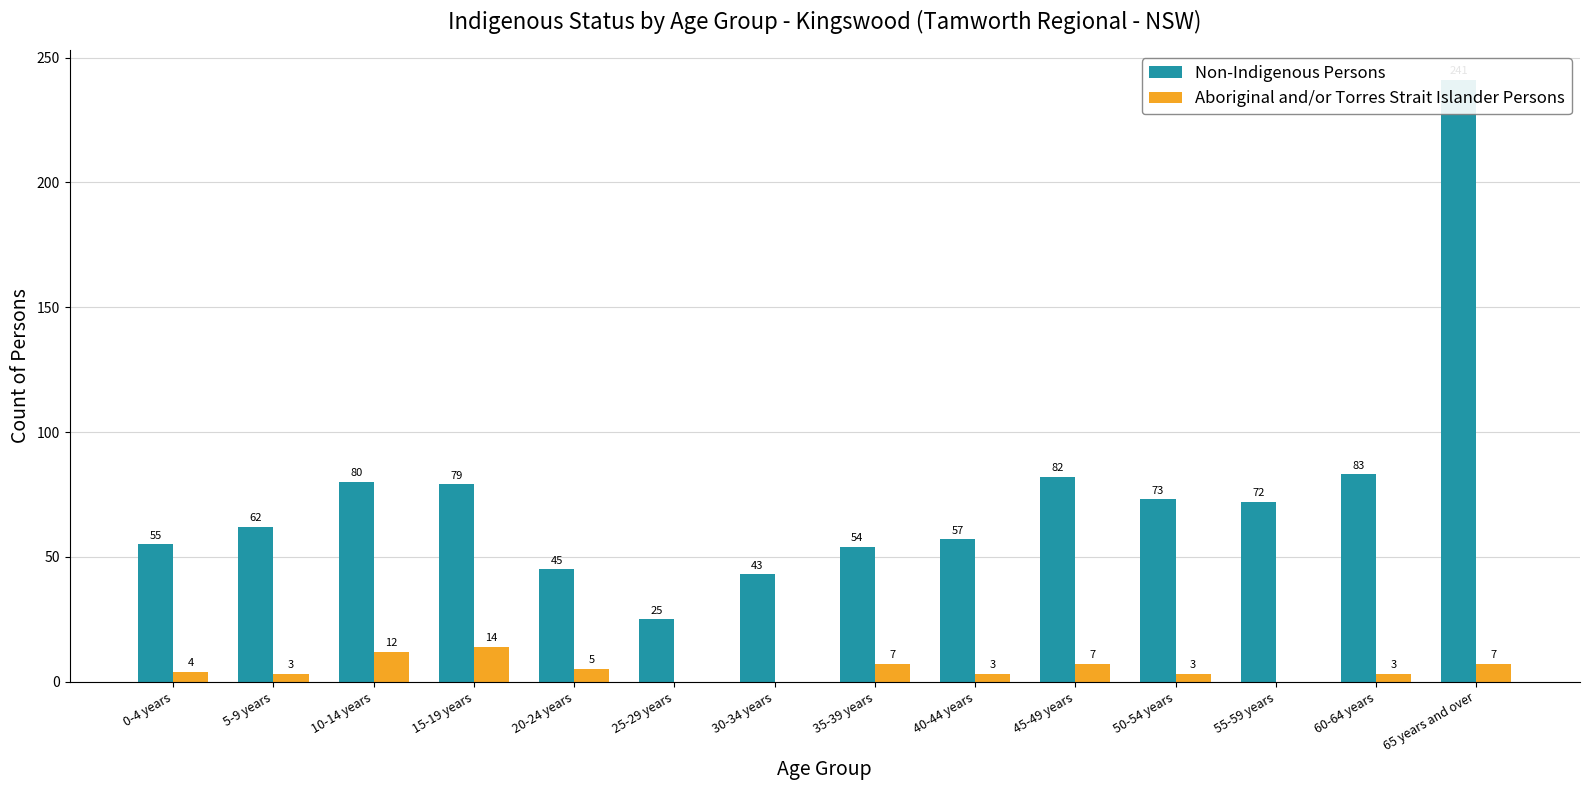

How many values in the Aboriginal and/or Torres Strait Islander Persons series are below 4?

7